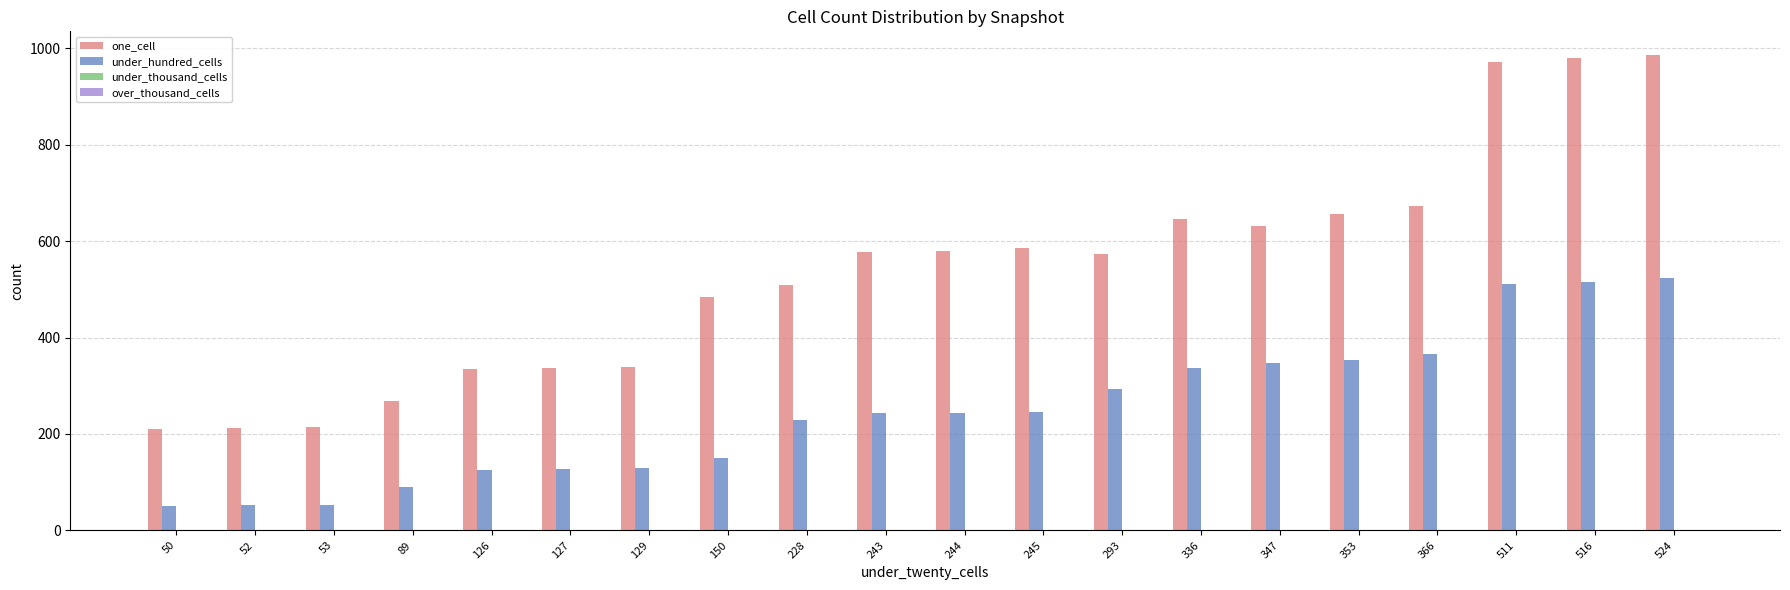

Rank the series by their maximum value, from lowest to highest.

under_hundred_cells, one_cell